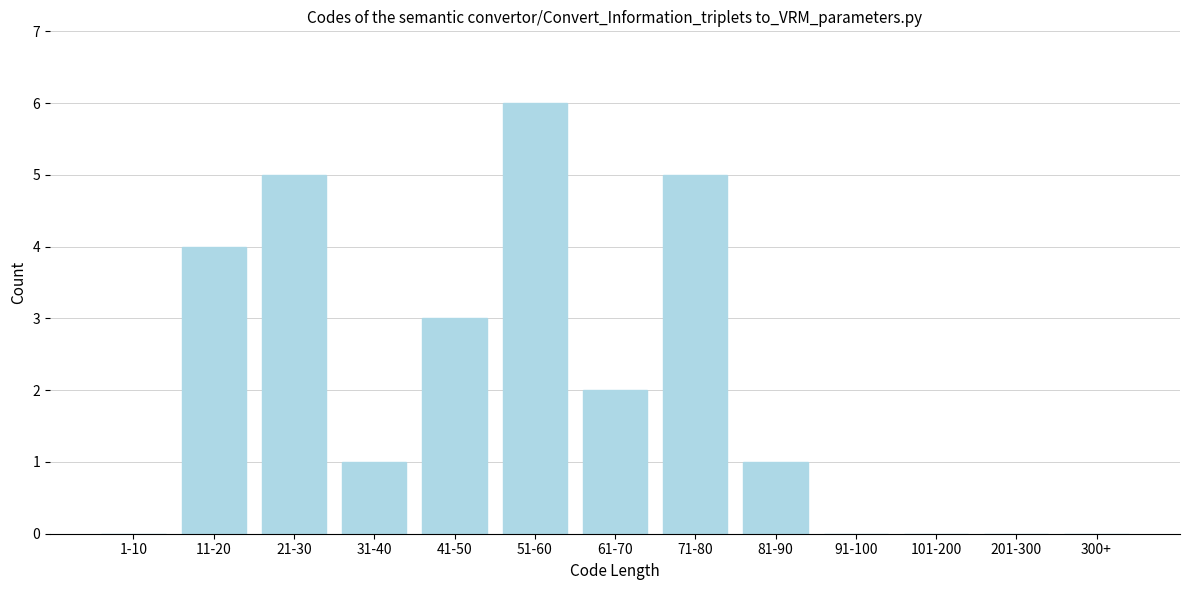

Reading right to left, what are all the values shown in this chart?

300+=0	201-300=0	101-200=0	91-100=0	81-90=1	71-80=5	61-70=2	51-60=6	41-50=3	31-40=1	21-30=5	11-20=4	1-10=0